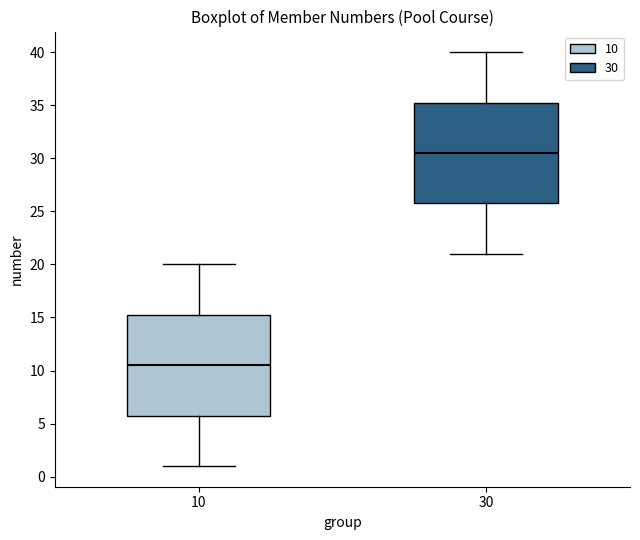

Reading left to right, transcribe this box plot: for each box, give where its median line is, the range the box spans, and where its two whiskers end, as read against the y-axis. The values are not printed on the chart, so give them approximately, as read against the axis.

10: median 10.5, box 6.0 to 15.5, whiskers 1.0 to 20.0
30: median 30.5, box 26.0 to 35.5, whiskers 21.0 to 40.0